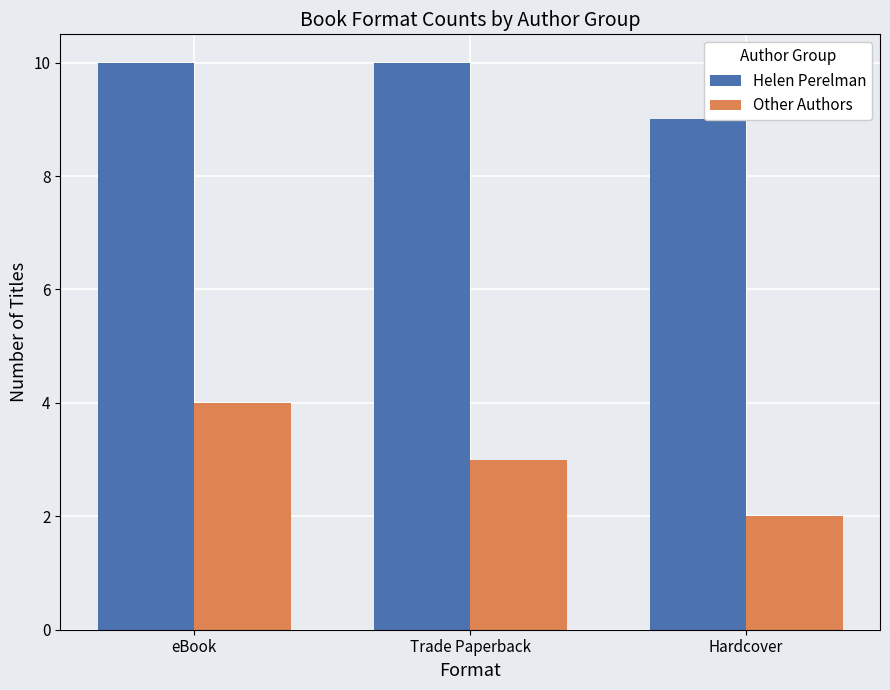

Reading left to right, extract all data points from this chart.

Helen Perelman: 10	10	9
Other Authors: 4	3	2